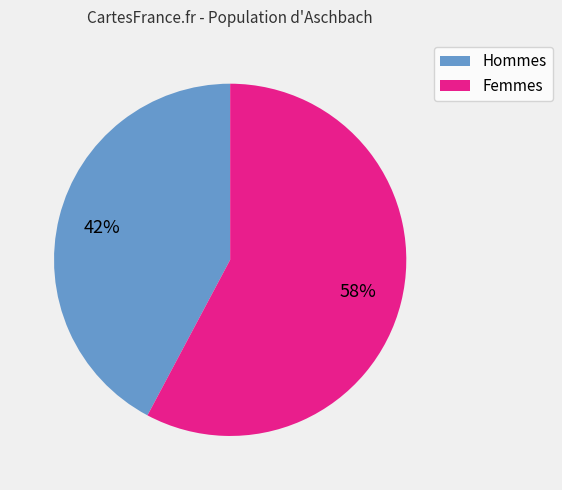

Does any single category account for the majority?

Yes